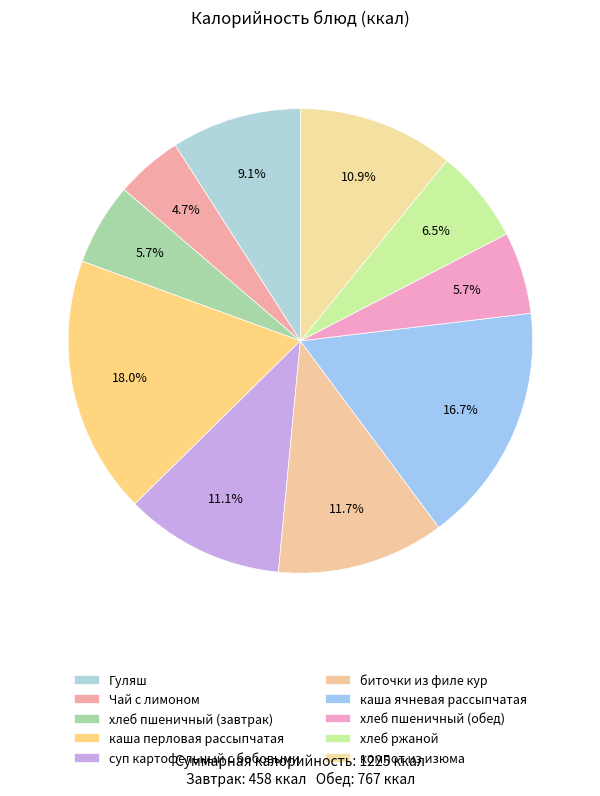

Between компот из изюма and хлеб ржаной, which is larger?

компот из изюма